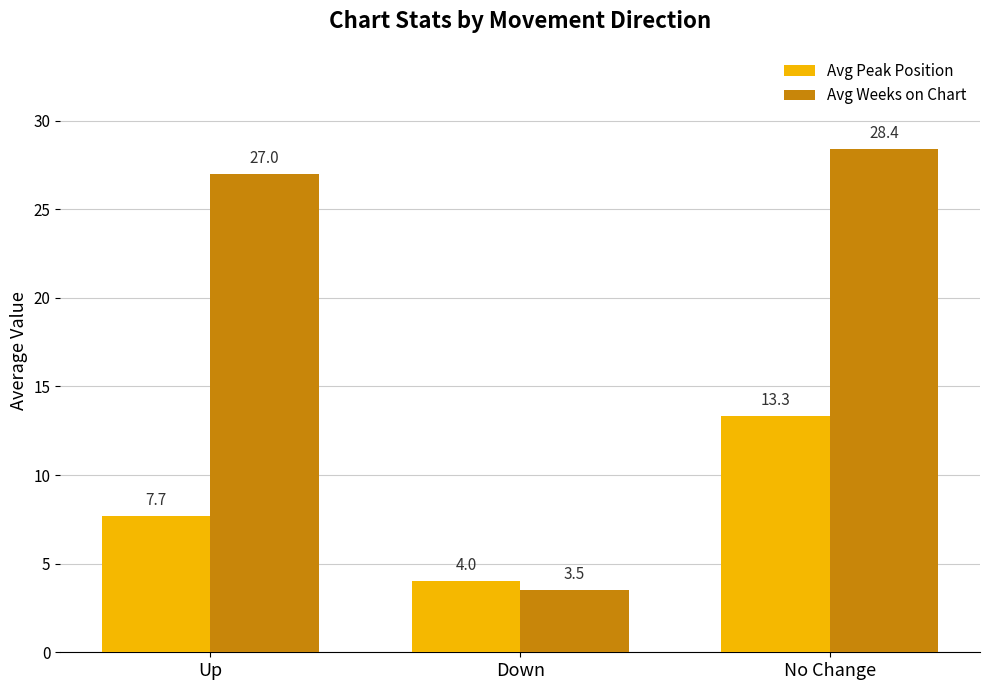

How many bars are there in each group?

2